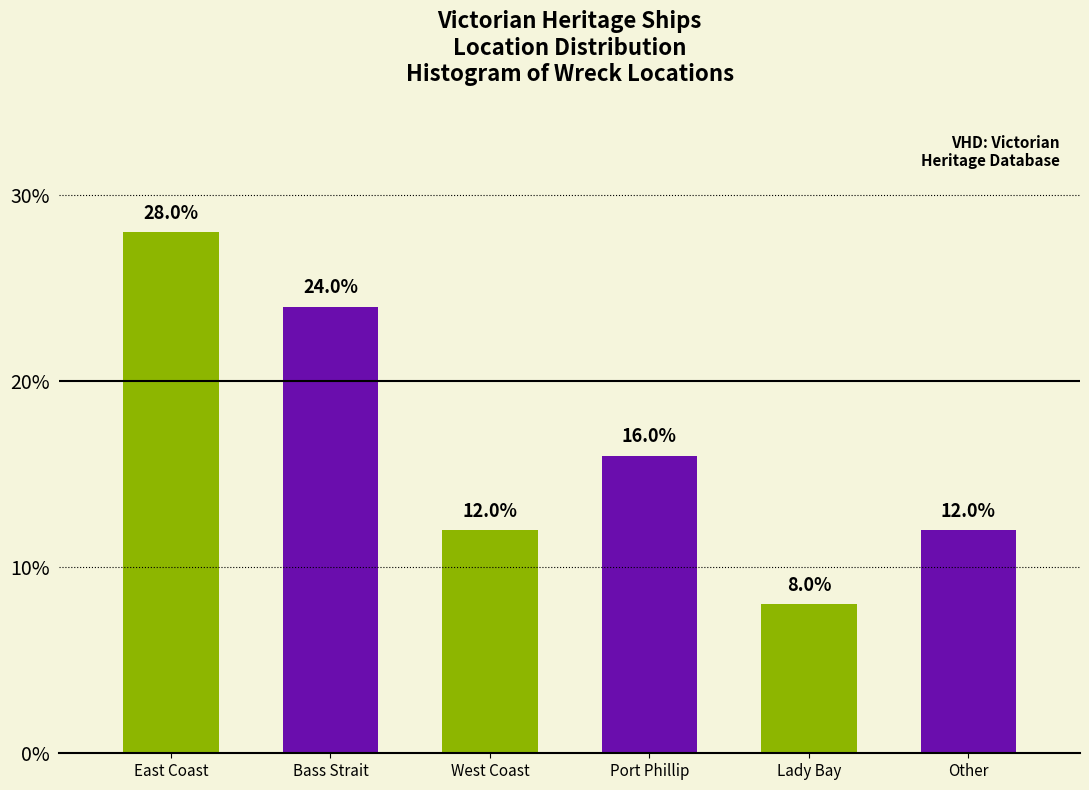

Reading right to left, extract all data points from this chart.

12.0	8.0	16.0	12.0	24.0	28.0